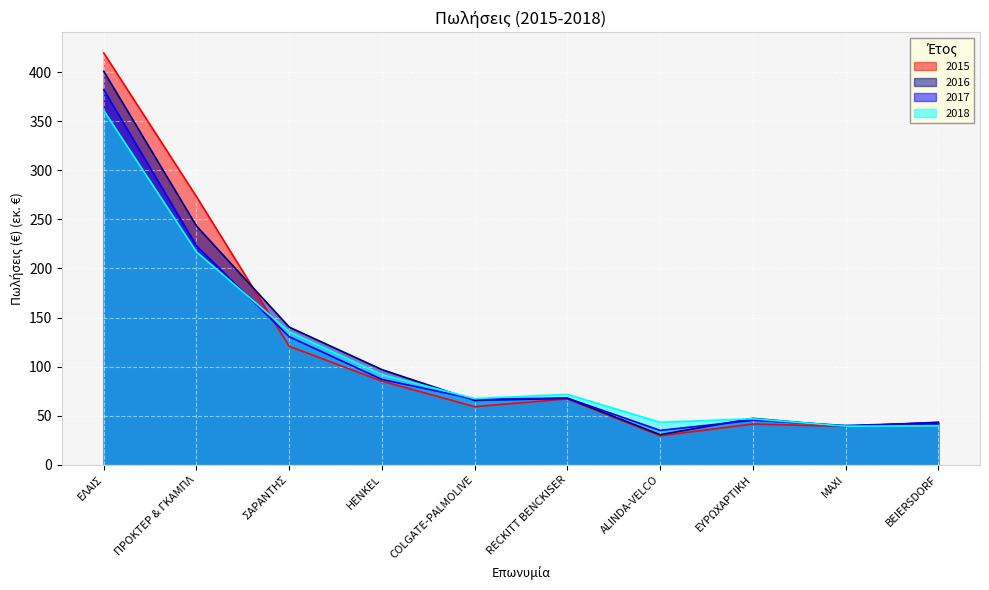

Between which two adjacent categories do 2017 and 2018 first intersect?

ΠΡΟΚΤΕΡ & ΓΚΑΜΠΛ and ΣΑΡΑΝΤΗΣ